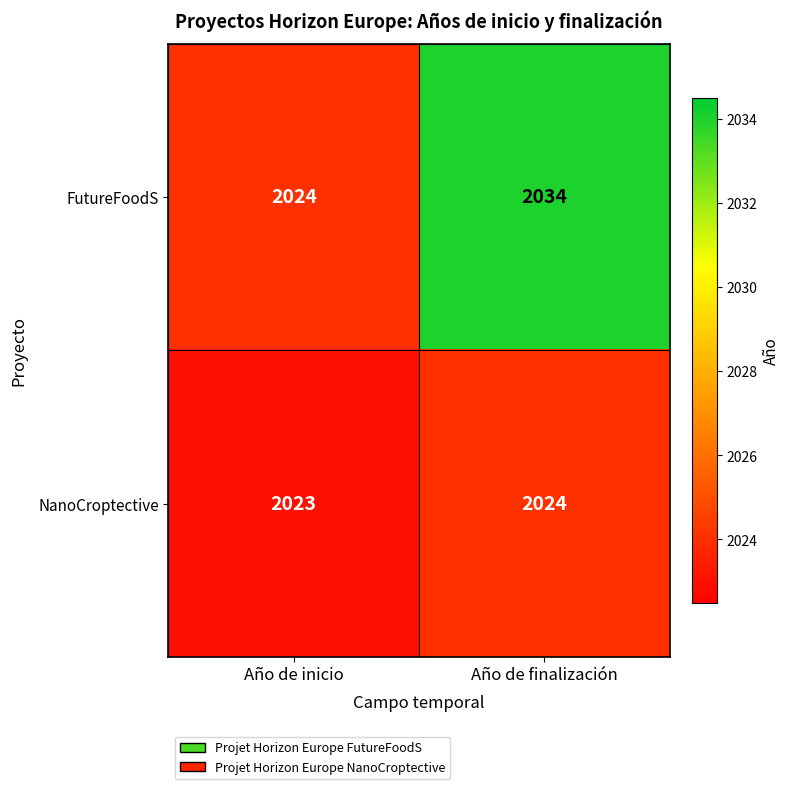

What is the spread (max minus min) of values at Año de finalización?

10